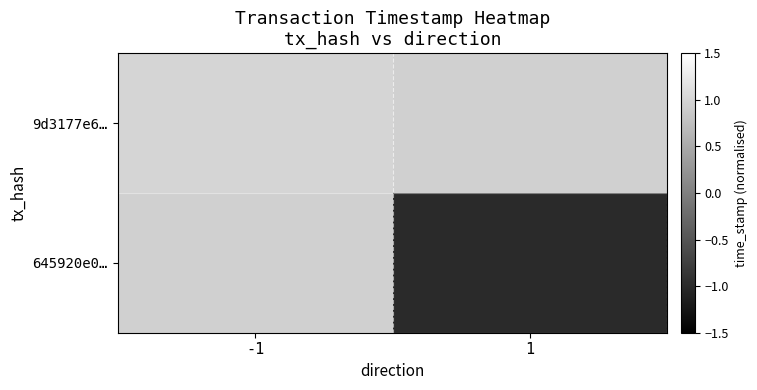

What is the smallest value displayed?

-1.0